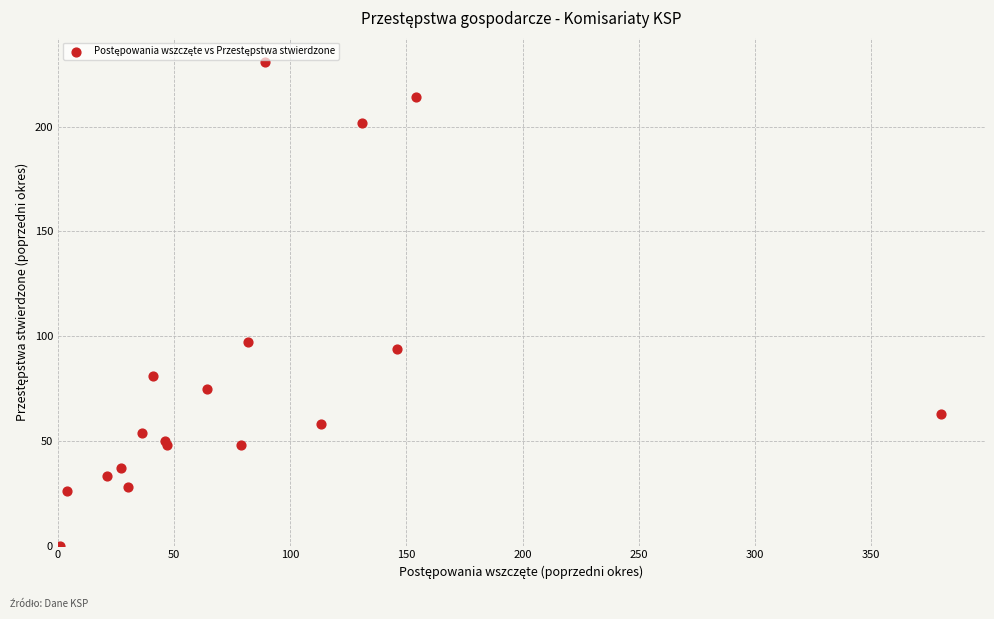

What Y value in the scatter plot is closest to 115?

97